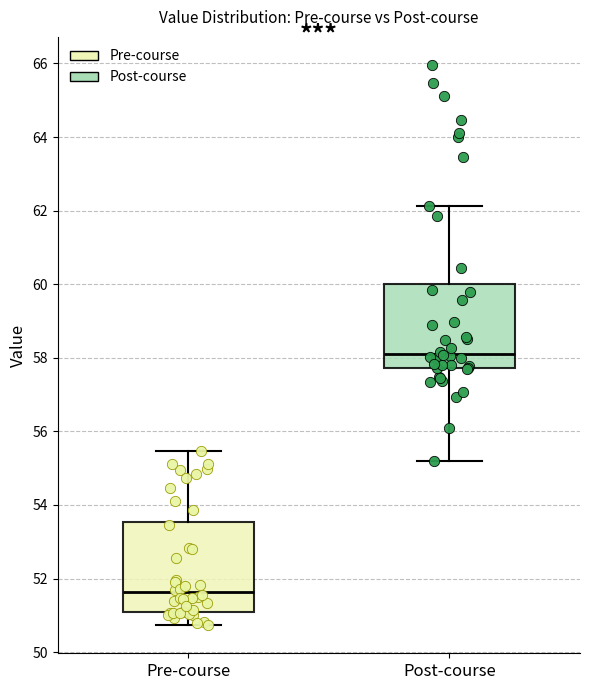

Reading left to right, transcribe this box plot: for each box, give where its median line is, the range the box spans, and where its two whiskers end, as read against the y-axis. The values are not printed on the chart, so give them approximately, as read against the axis.

Pre-course: median 51.6, box 51.0 to 53.6, whiskers 50.8 to 55.4
Post-course: median 58.2, box 57.8 to 60.0, whiskers 55.2 to 62.2